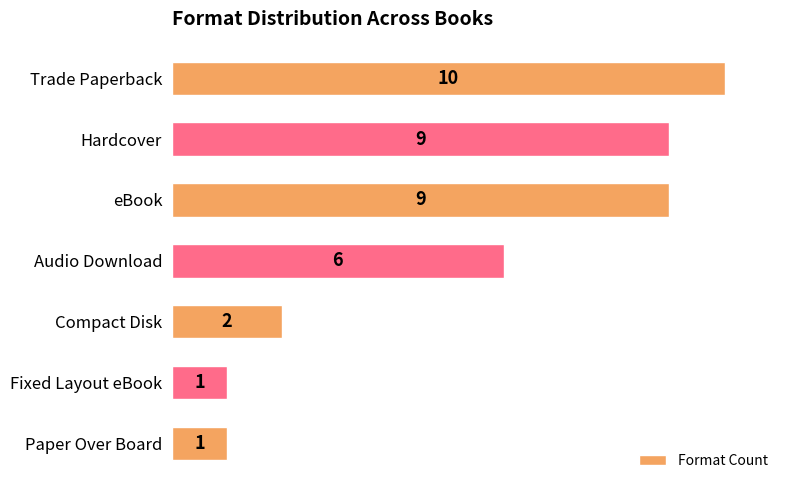

How many values are below 6?

3